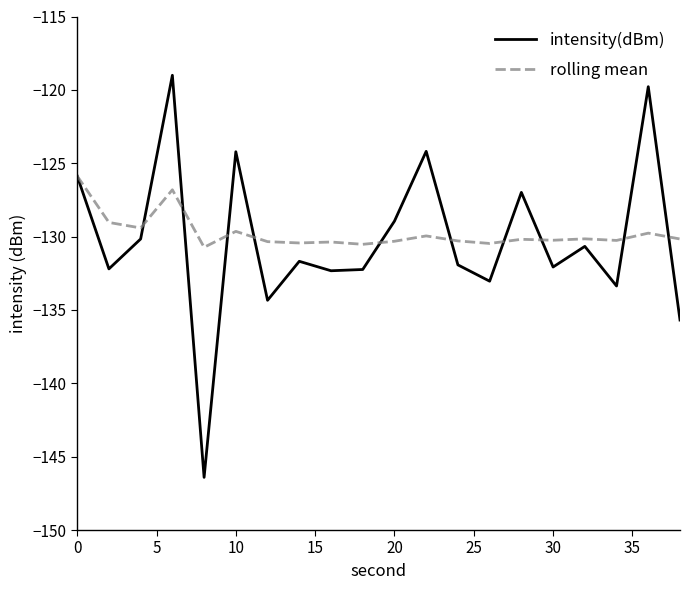

List the series in order of their peak value, highest first.

intensity(dBm), rolling mean